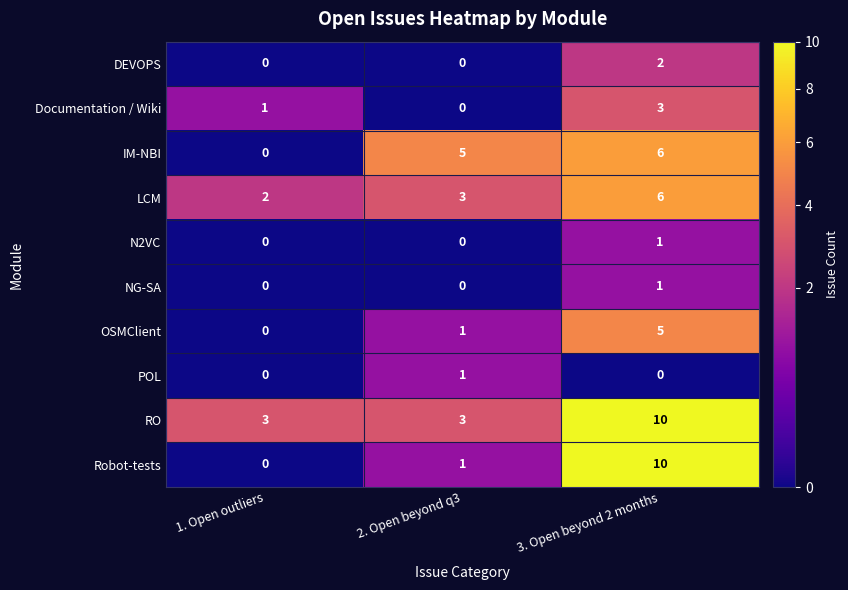

What is the sum of the Documentation / Wiki values at 3. Open beyond 2 months and 2. Open beyond q3?

3